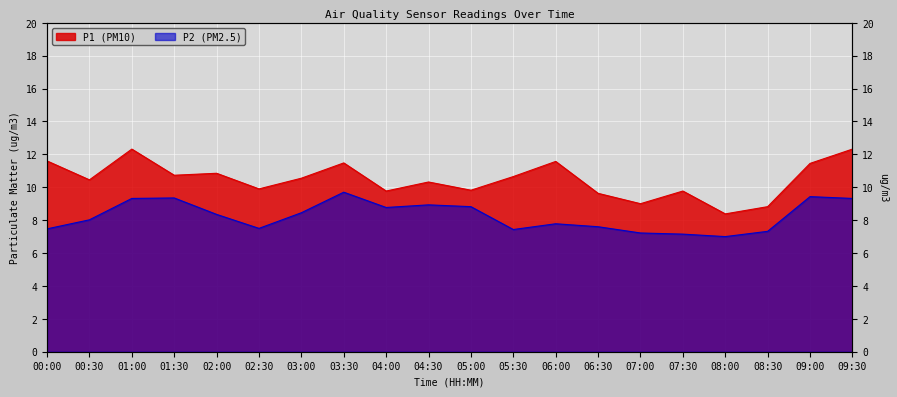

What is the difference between the maximum and minimum values in the P2 series?

2.7